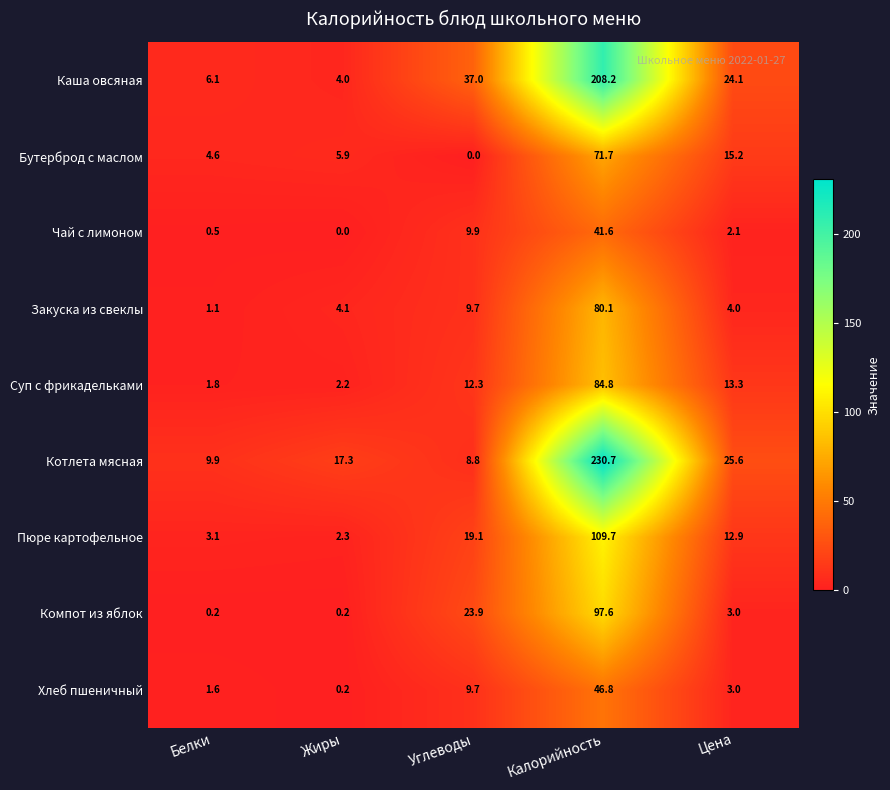

Which label corresponds to the largest value in the chart?

Калорийность